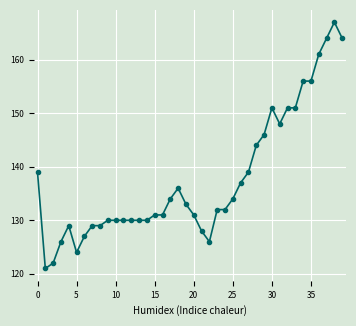

True or false: there are more than 2 points higher than both neighbors.

True